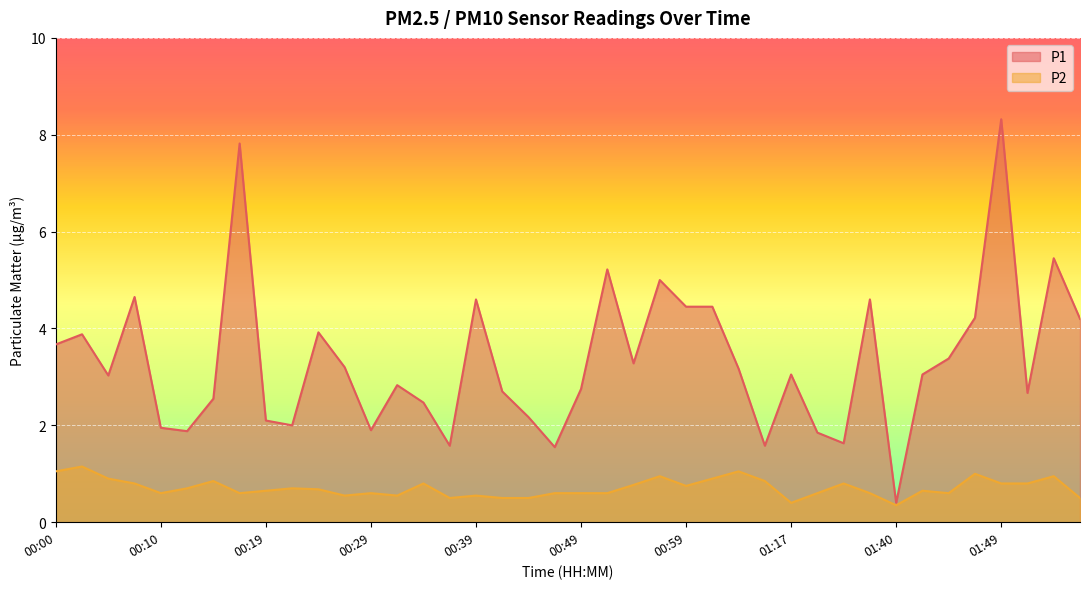

True or false: P1 and P2 cross at least once.

False